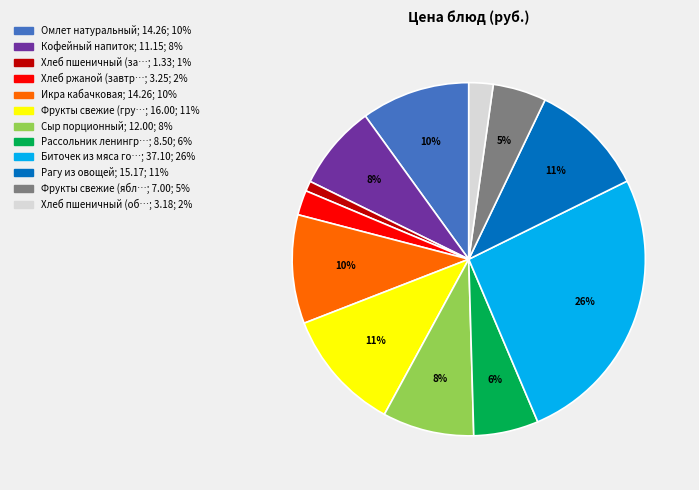

Does any single category account for the majority?

No